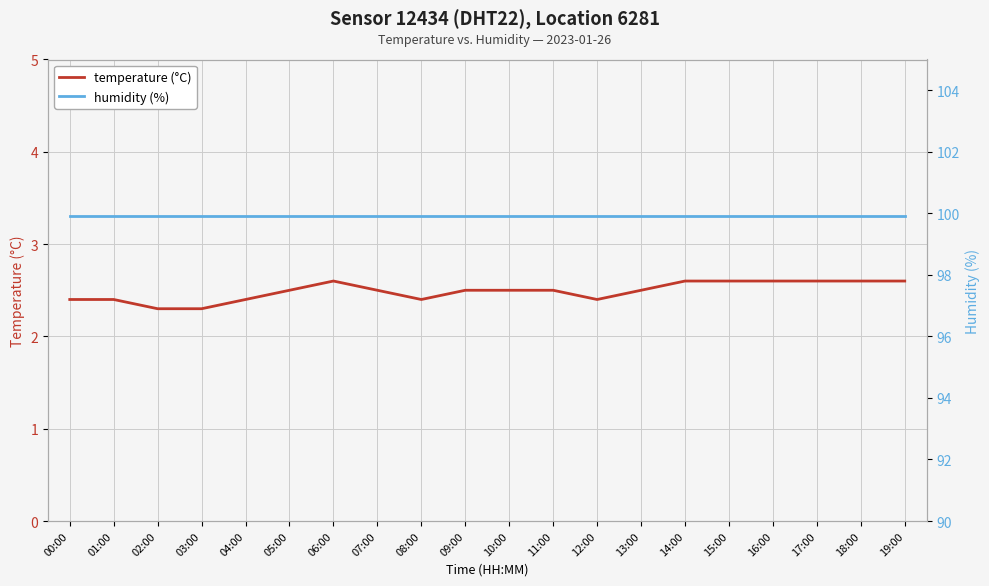

Count the number of data series in this chart.

2